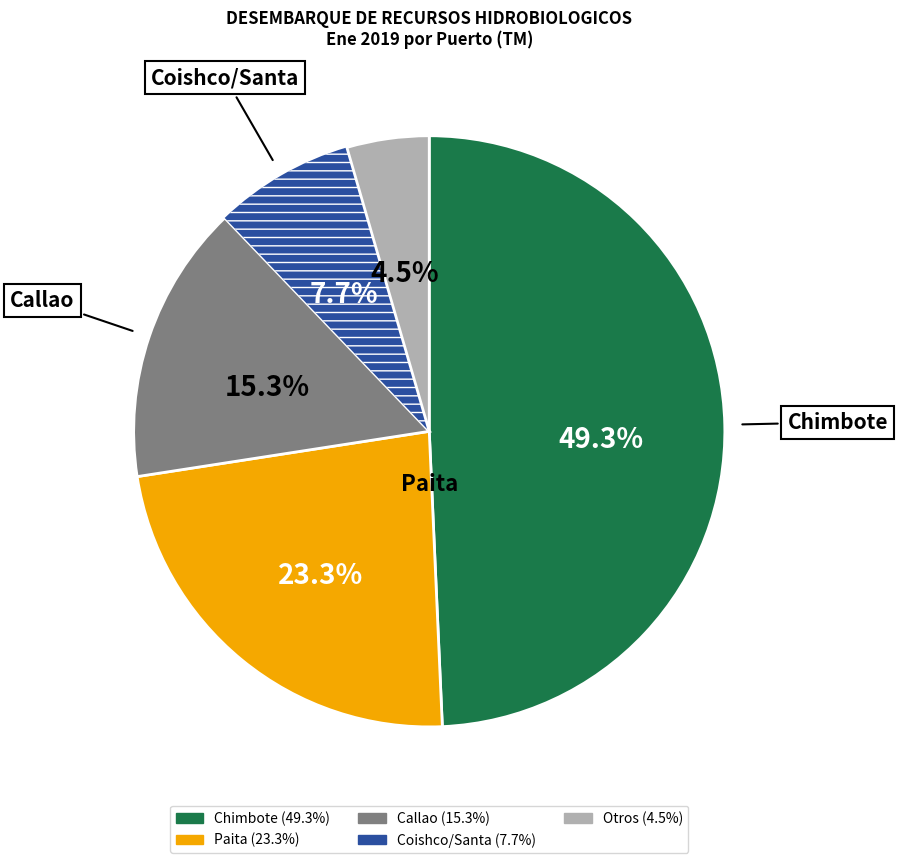

Is there a majority slice in this chart?

No